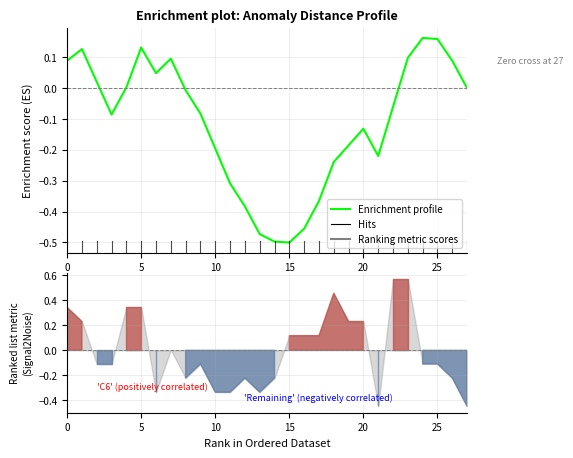

What is the smallest value displayed?

-0.5